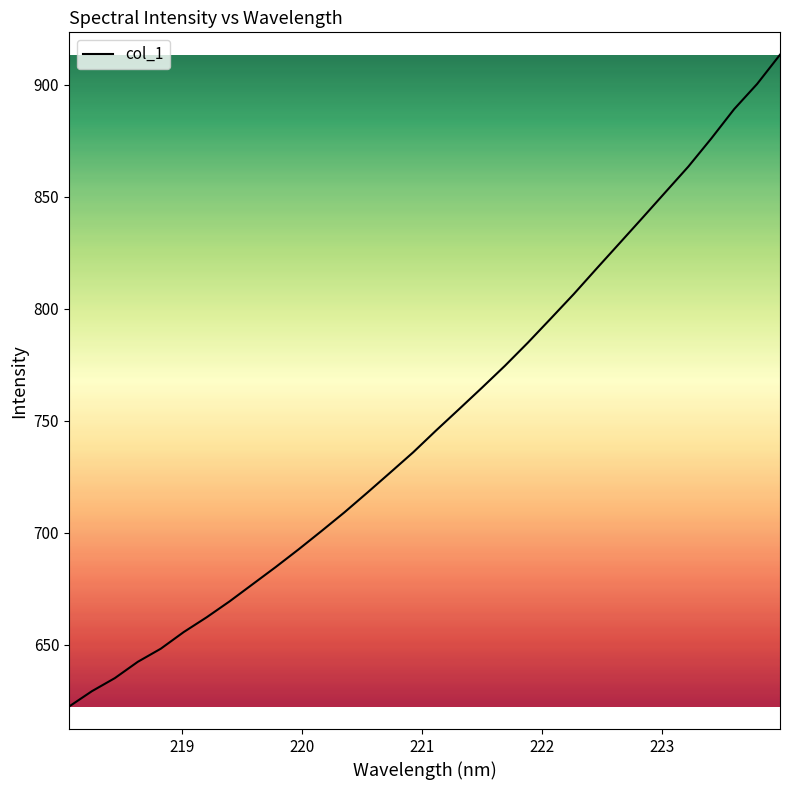

What is the minimum value shown in the chart?

622.4